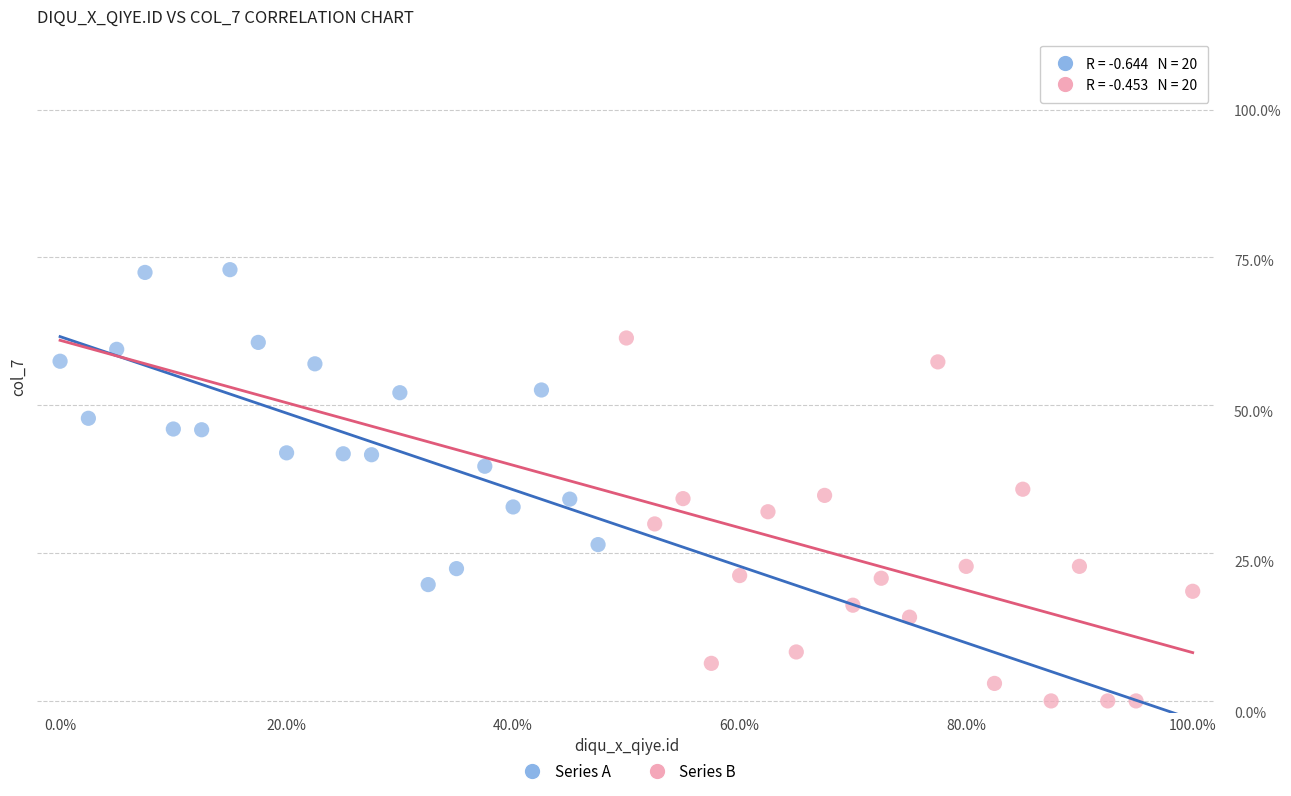

What are all the series names shown in the legend?

Series A, Series B